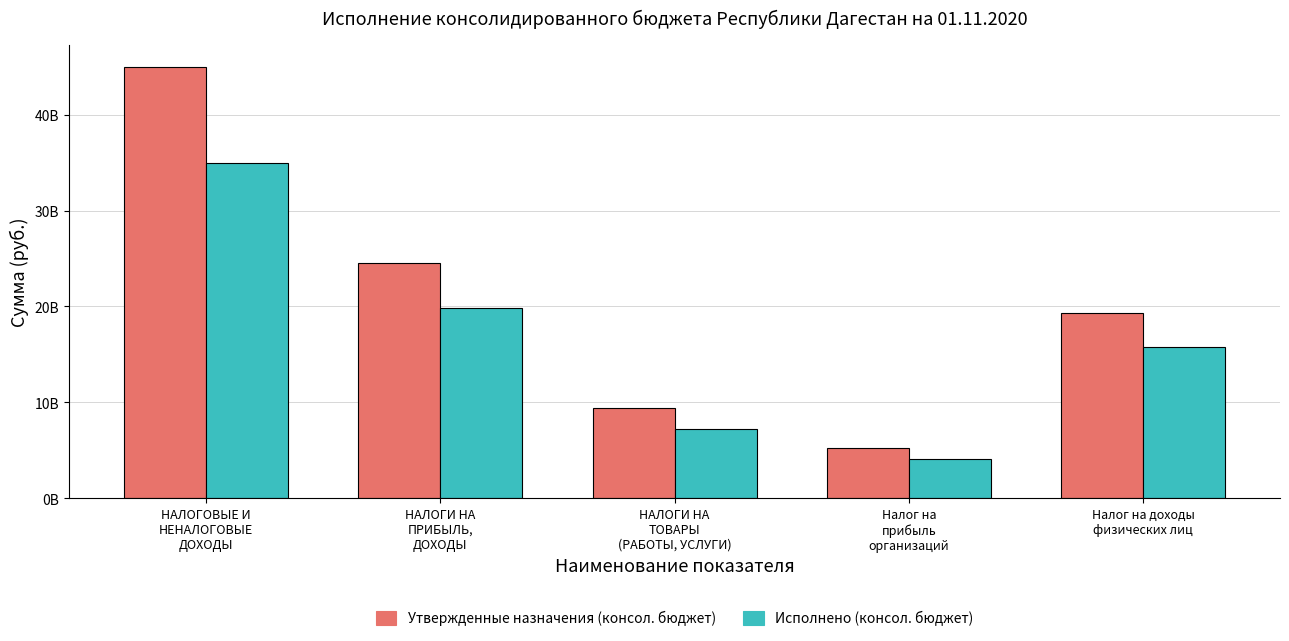

List the labels in order of Утвержденные назначения (консол. бюджет) value, smallest first.

Налог на
прибыль
организаций, НАЛОГИ НА
ТОВАРЫ
(РАБОТЫ, УСЛУГИ), Налог на доходы
физических лиц, НАЛОГИ НА
ПРИБЫЛЬ,
ДОХОДЫ, НАЛОГОВЫЕ И
НЕНАЛОГОВЫЕ
ДОХОДЫ